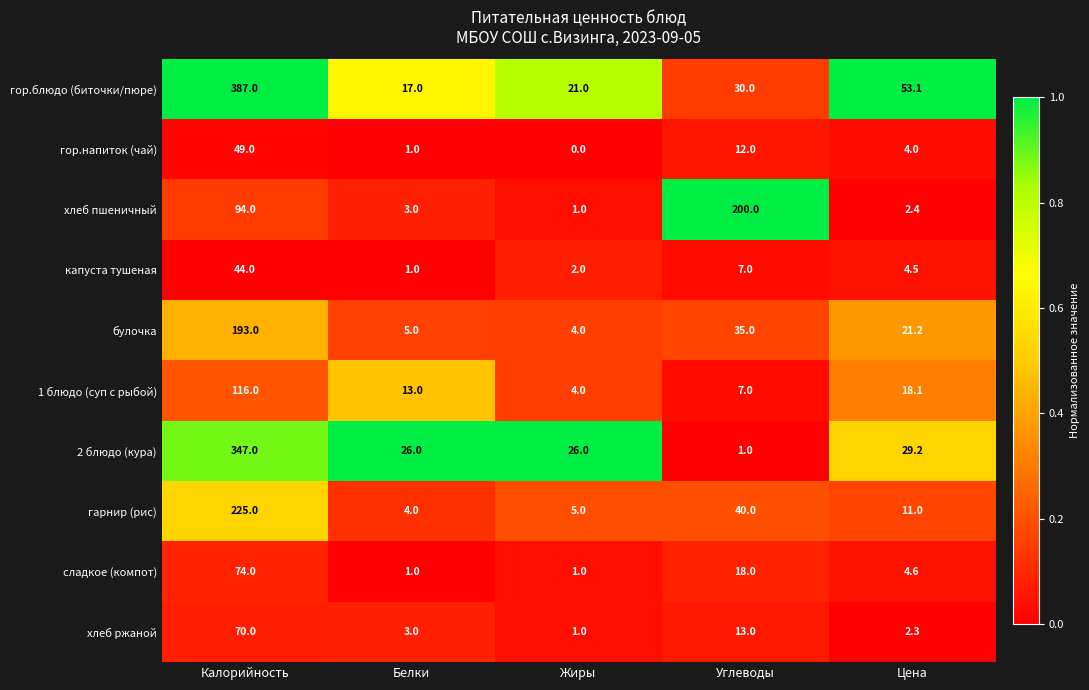

The value of сладкое (компот) at Цена is 2.6. True or false?

False